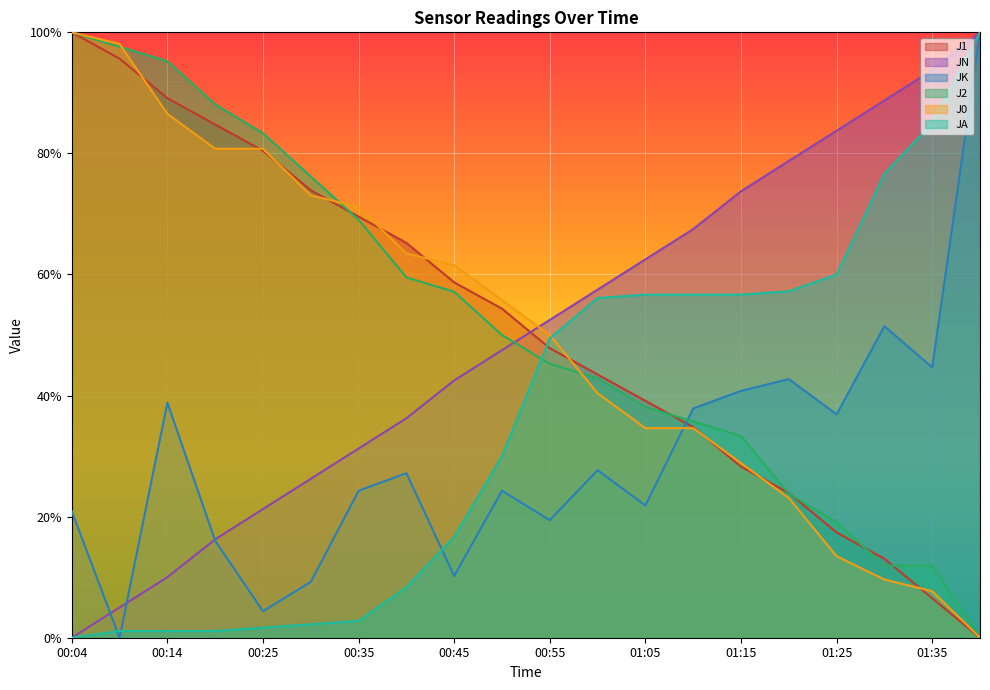

Which series has the widest spread of values?

J1